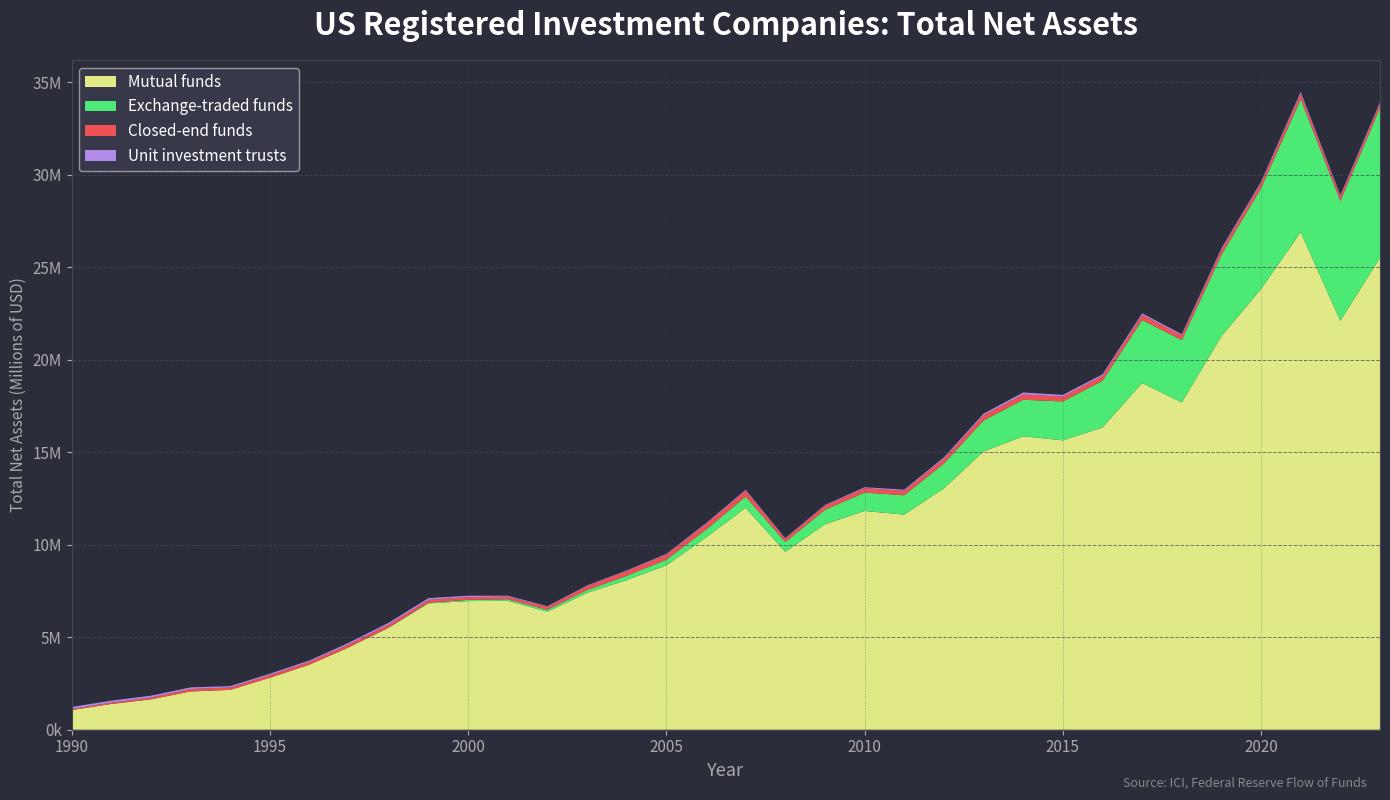

Reading left to right, transcribe all the data shown in this chart.

Mutual funds: 1064340	1392167	1641584	2068945	2153693	2807606	3520292	4461165	5516072	6833750	6955937	6969001	6380186	7398752	8093274	8888704	10395237	11995194	9618591	11108656	11830532	11629766	13052839	15048037	15867047	15647732	16342280	18750706	17697800	21278612	23833668	26902072	22109701	25522420
Exchange-traded funds: 0	0	0	464	424	1052	2411	6707	15568	33873	65585	82993	102143	150983	227540	300820	422550	608422	531288	777128	991989	1048139	1337123	1674713	1974550	2100681	2524542	3401022	3371153	4396205	5449361	7190513	6476913	8085681
Closed-end funds: 59864	77111	100581	132456	132218	146227	152415	158477	164456	156581	149798	145185	161165	215909	255455	276482	299111	316135	185099	224407	239384	244023	265175	281806	291613	262989	264802	277299	249561	275003	277378	302670	244815	247159
Unit investment trusts: 105390	102828	97925	87574	73682	73125	72204	84761	93943	91970	74161	49249	36016	35826	37267	40894	49662	53040	28543	38336	50567	59931	71725	86504	101136	94127	84627	84939	69936	79068	77863	94562	73436	77037